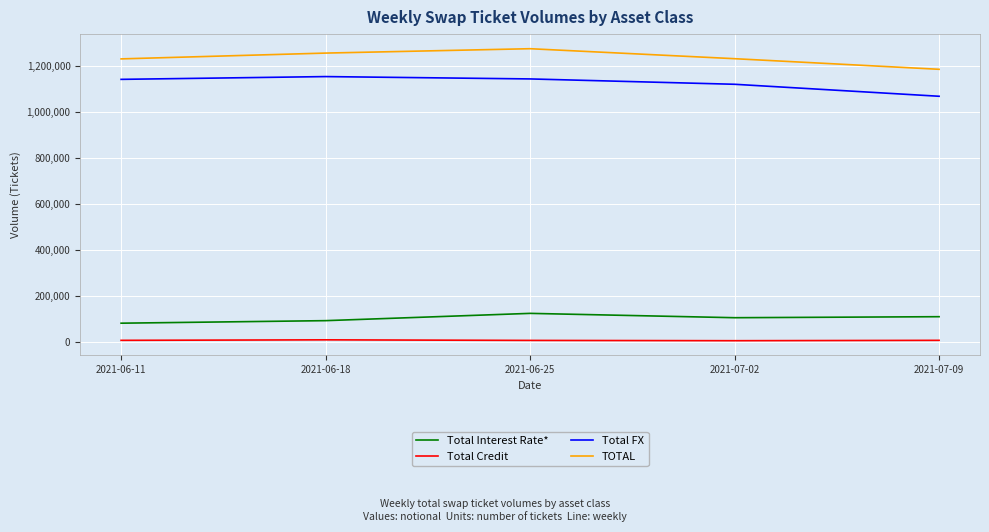

What is the maximum value for Total Credit?

9377